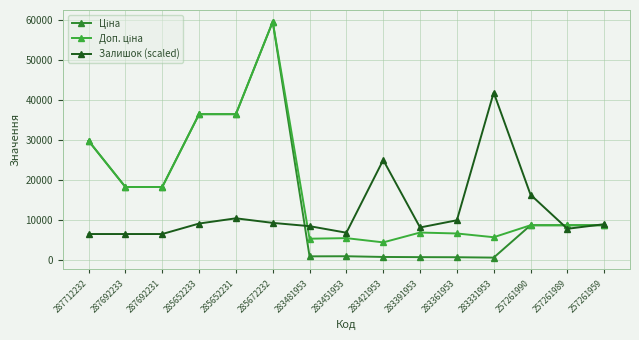

How many series are shown in this chart?

3